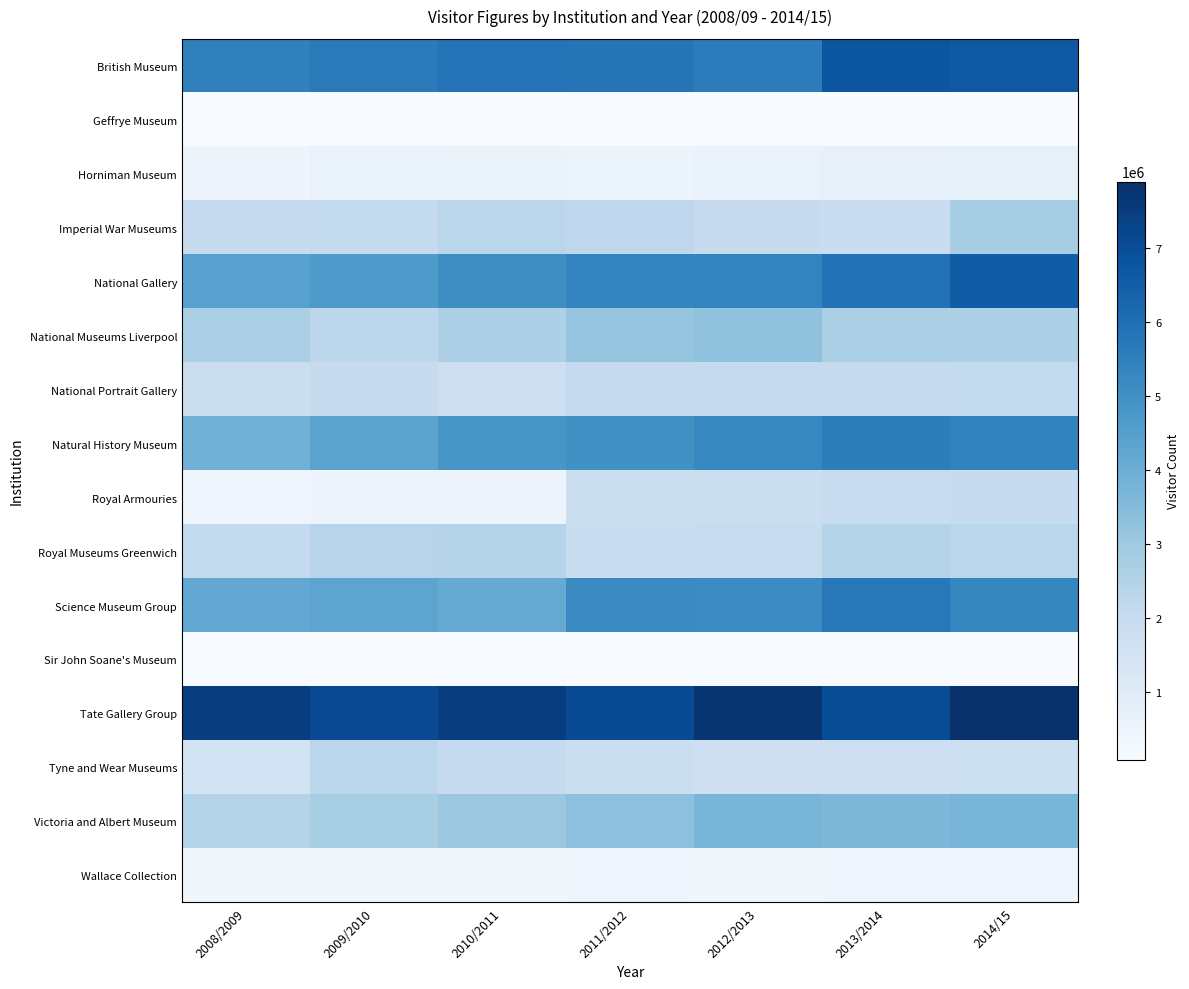

What is the total value across all series at 2013/2014?

48731784